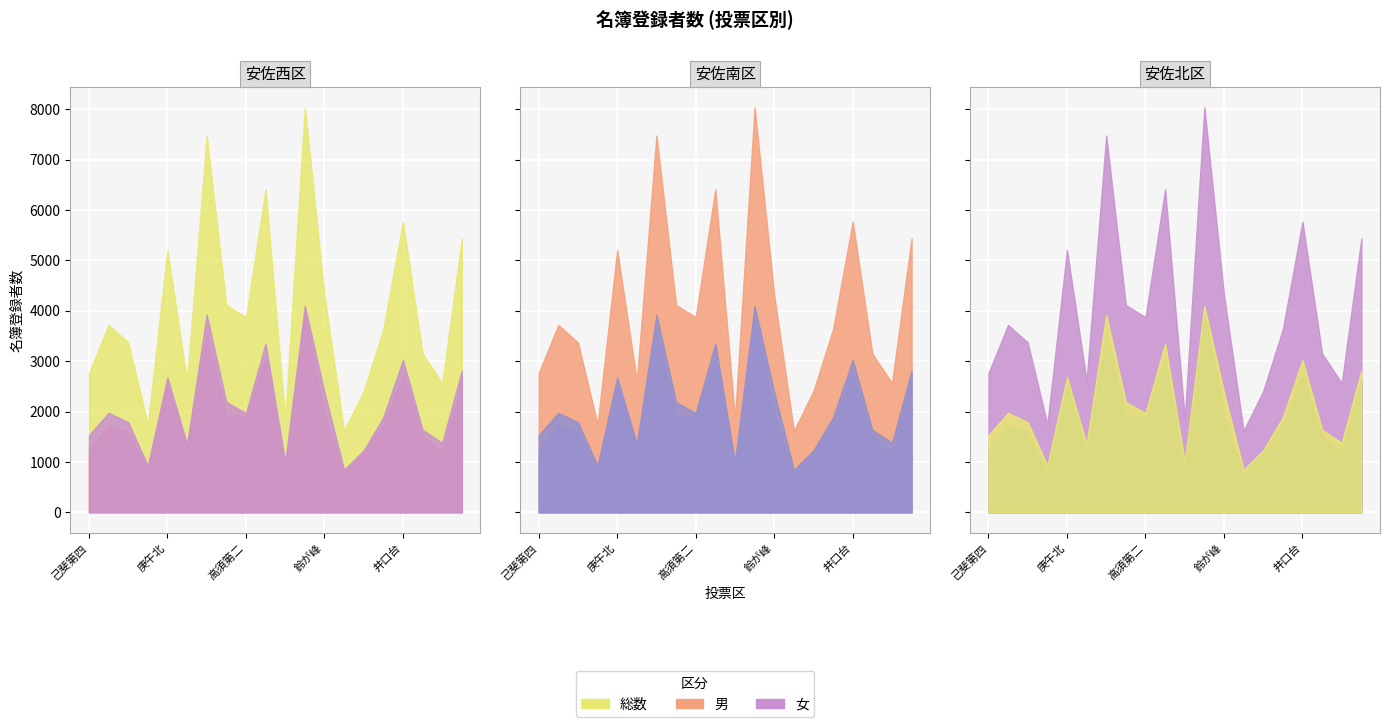

Where is the first local minimum for 男?

己斐第七